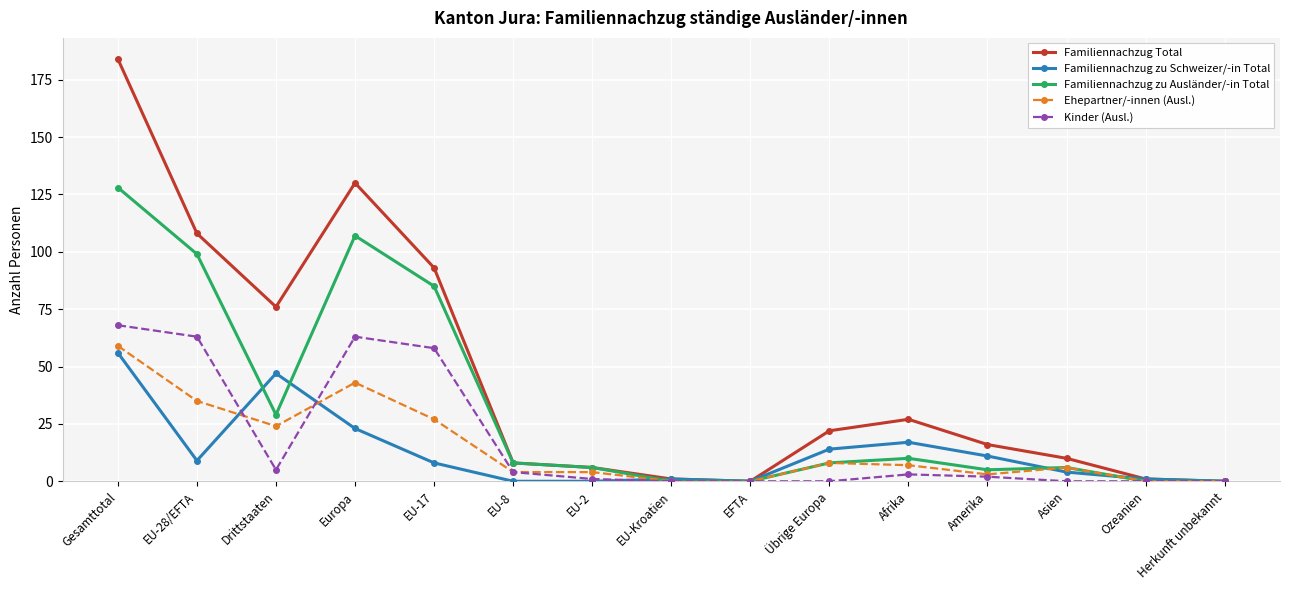

What is the label of the 15th point from the right?

Gesamttotal